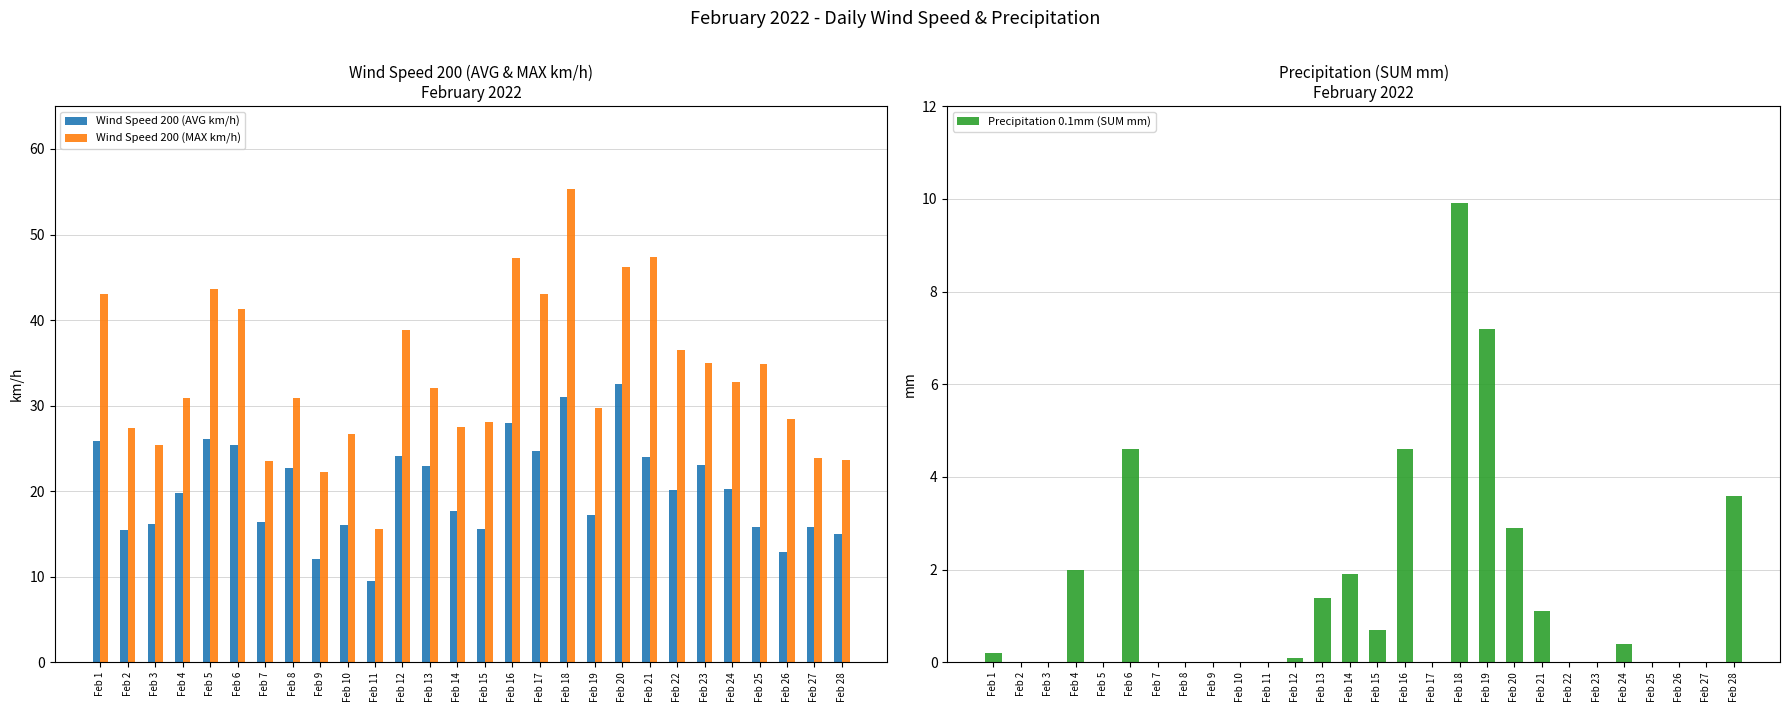

True or false: Wind Speed 200 (MAX km/h) has a value of 35.0 at Feb 23.

True